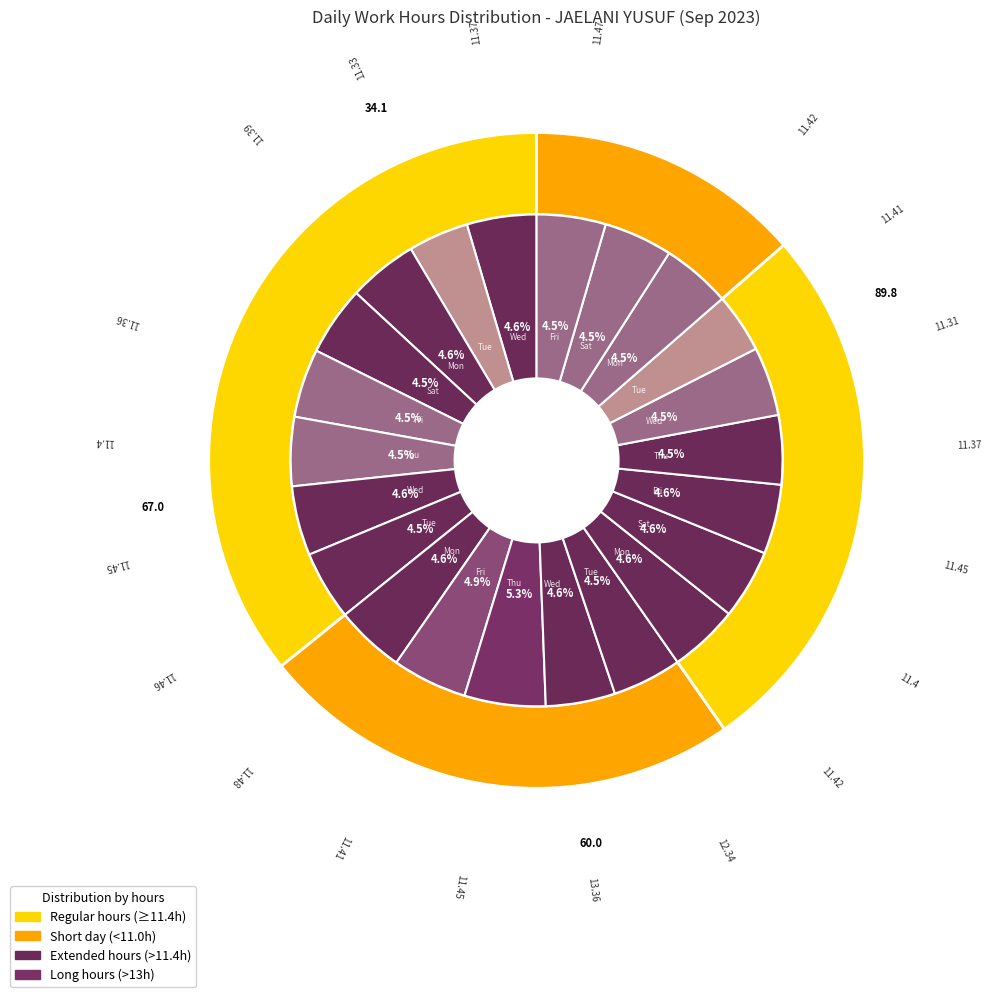

Does Day 5 (Tue) represent more than half of the total?

No